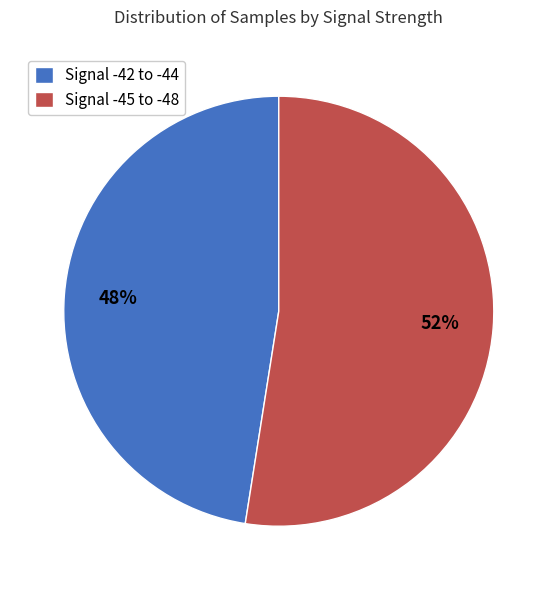

Count the number of slices in the pie.

2